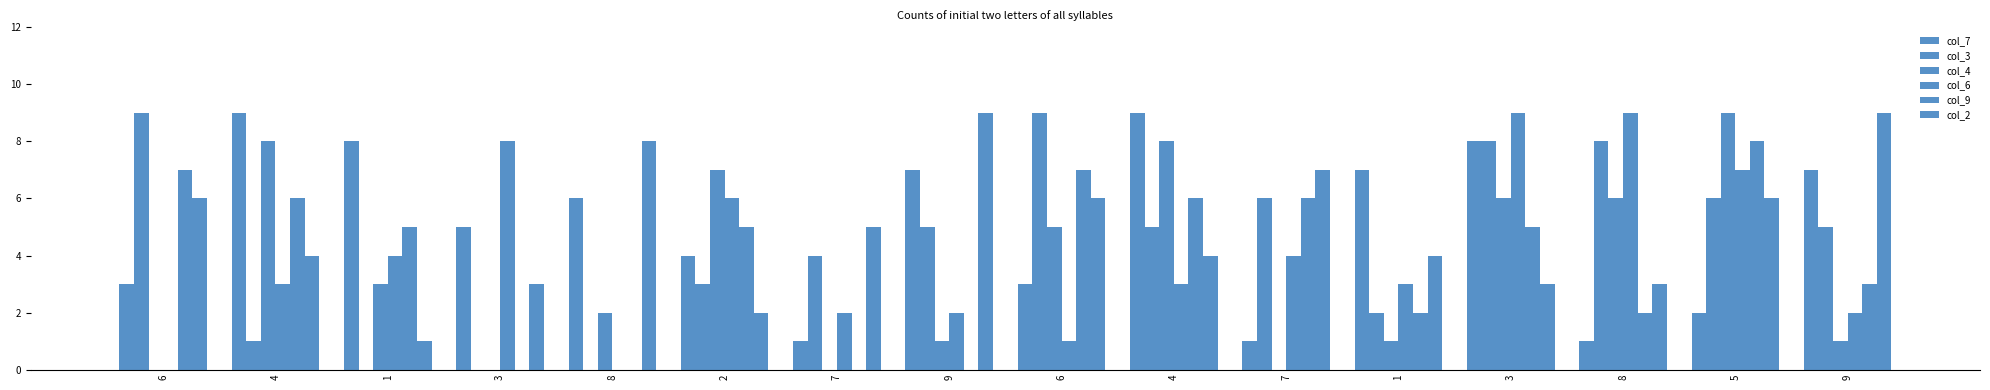

Count the number of categories in the chart.

16